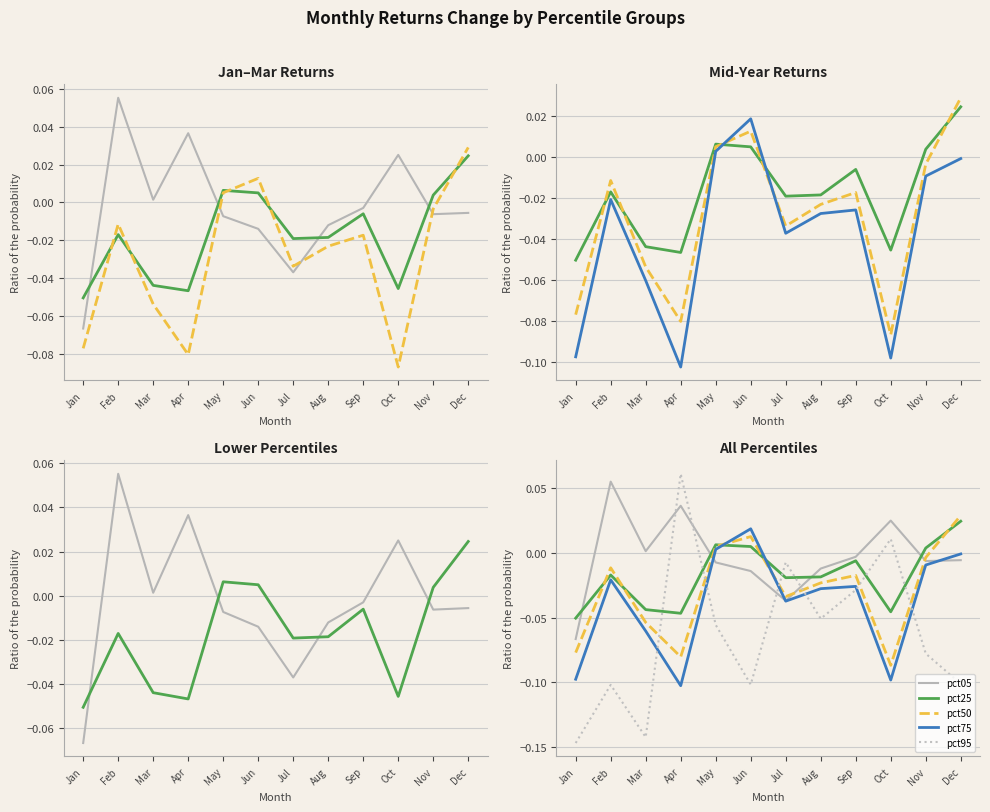

Rank the series at May from lowest to highest value.

pct95, pct05, pct75, pct50, pct25